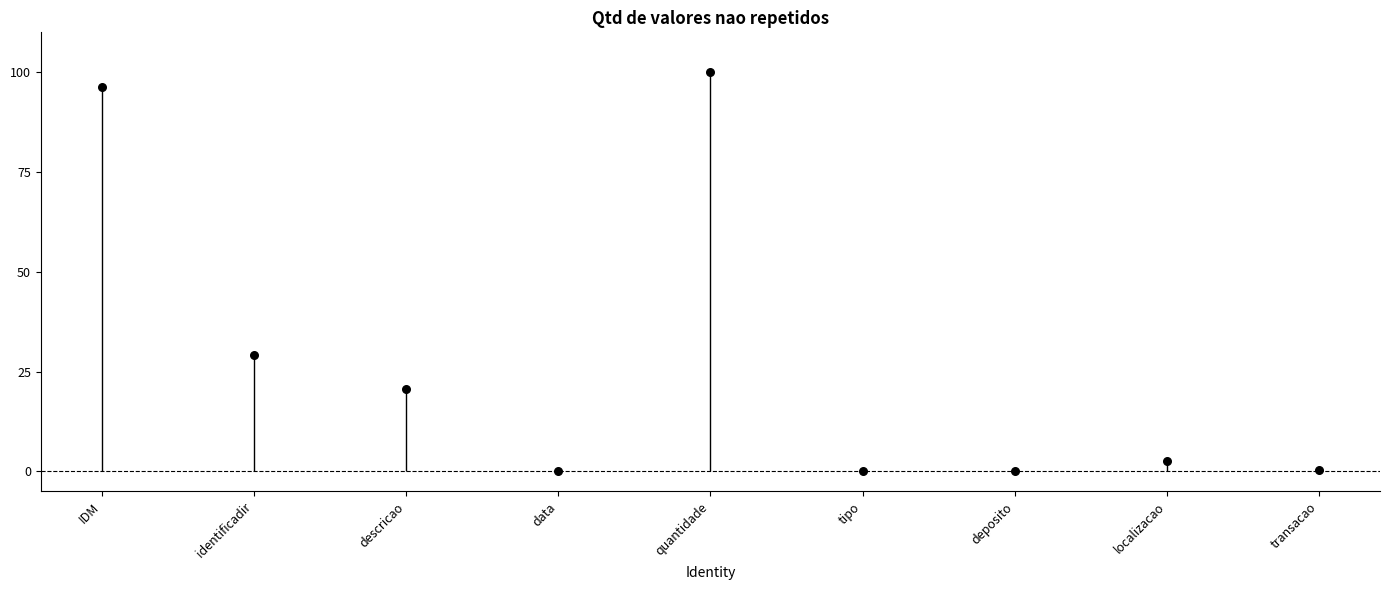

What is the change in value from IDM to identificadir?

-3360